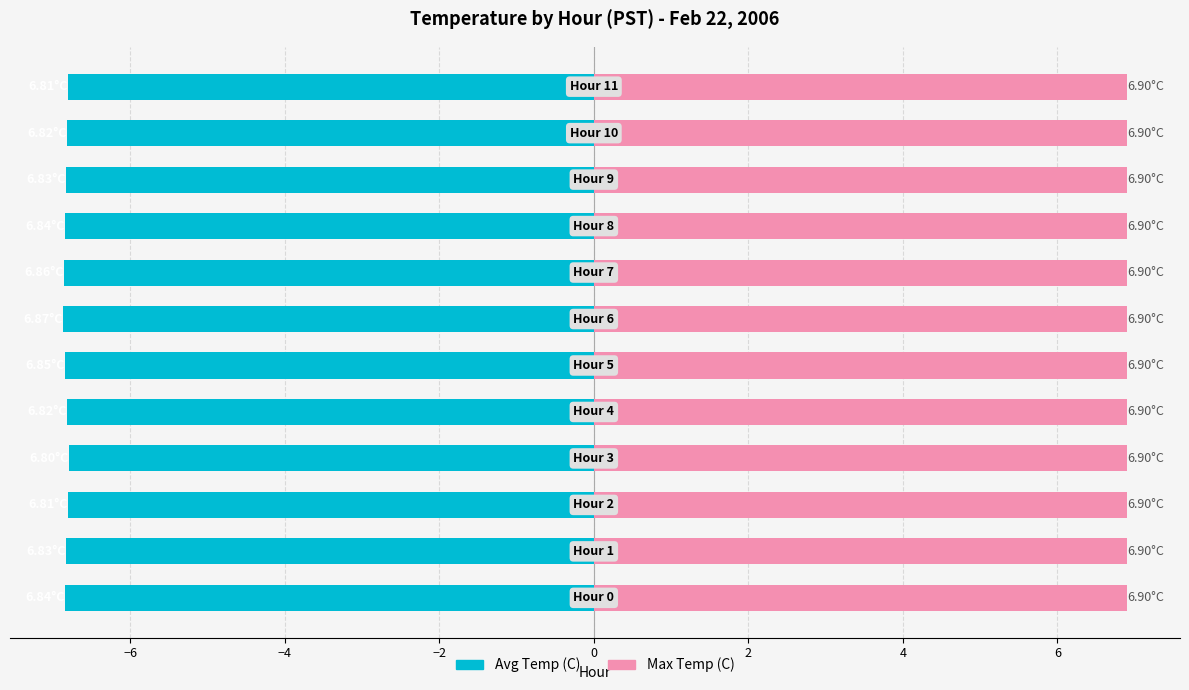

True or false: Avg Temp (C) has a value of -6.8 at 11.

True